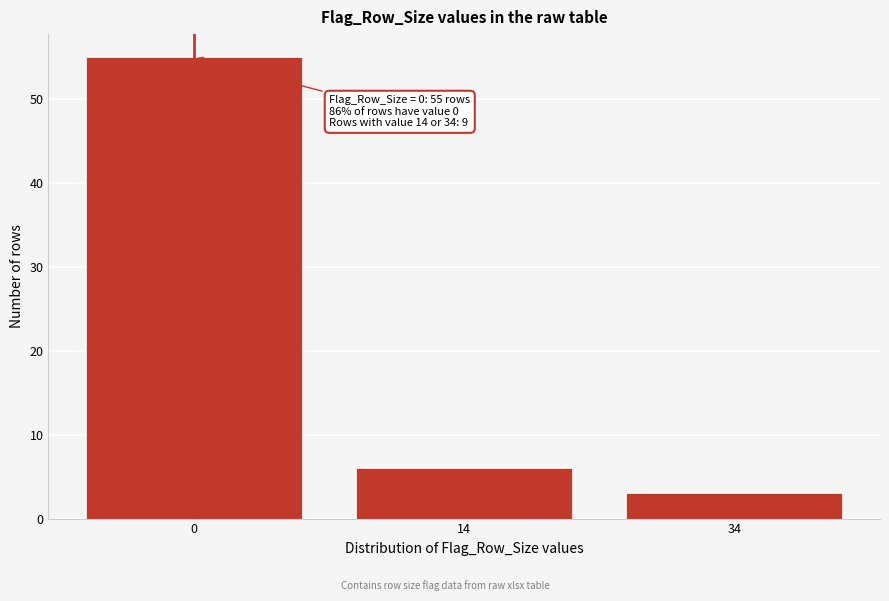

Reading left to right, transcribe all the data shown in this chart.

55	6	3